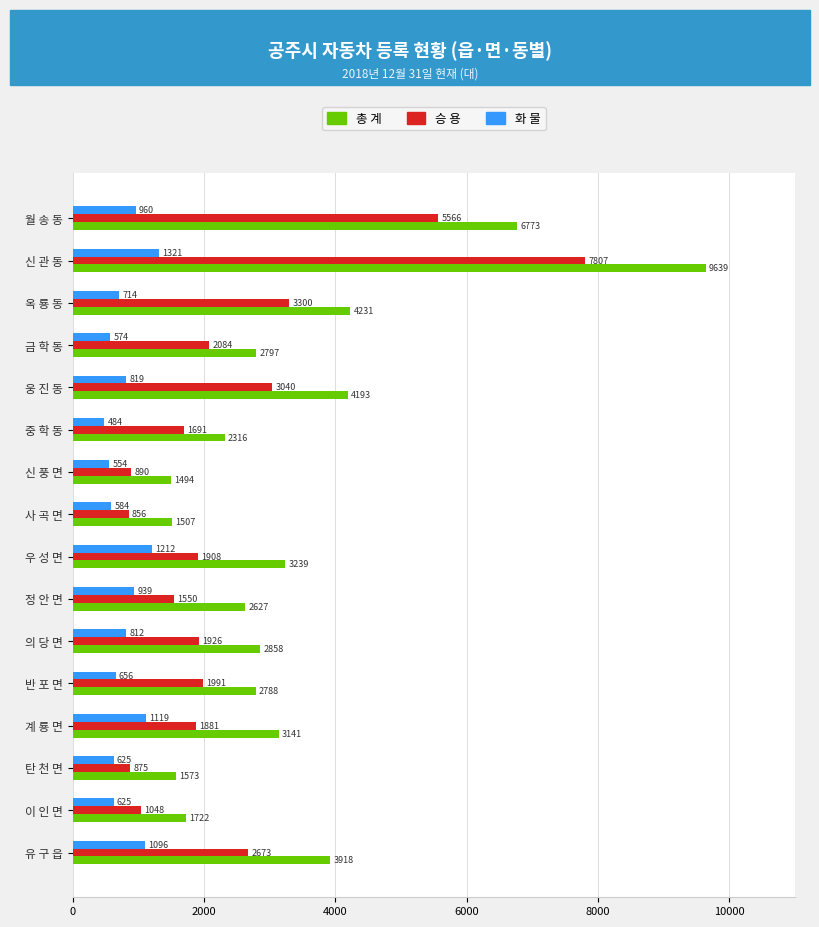

What is the difference between the maximum and minimum values in the 총 계 series?

8145